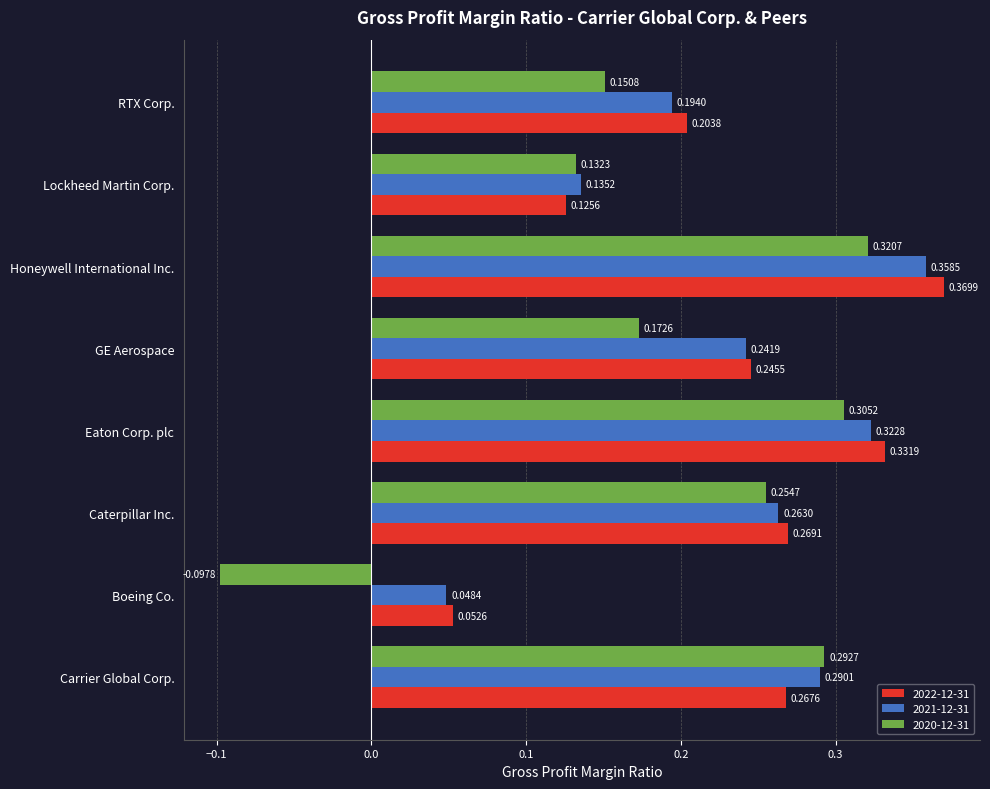

Which series has the largest total across all categories?

2022-12-31